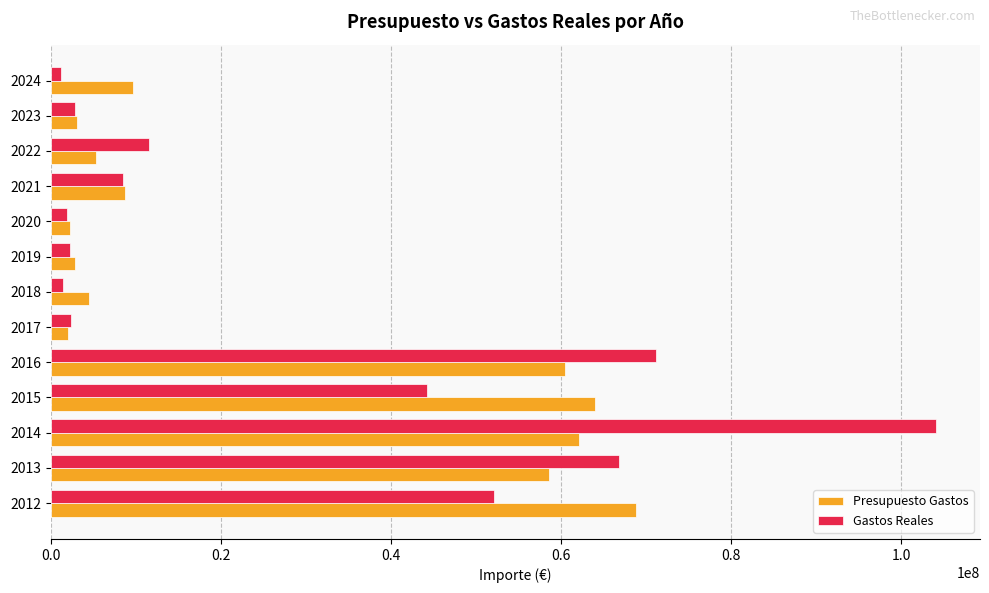

Between 2013 and 2022, which series saw the biggest shift?

Gastos Reales